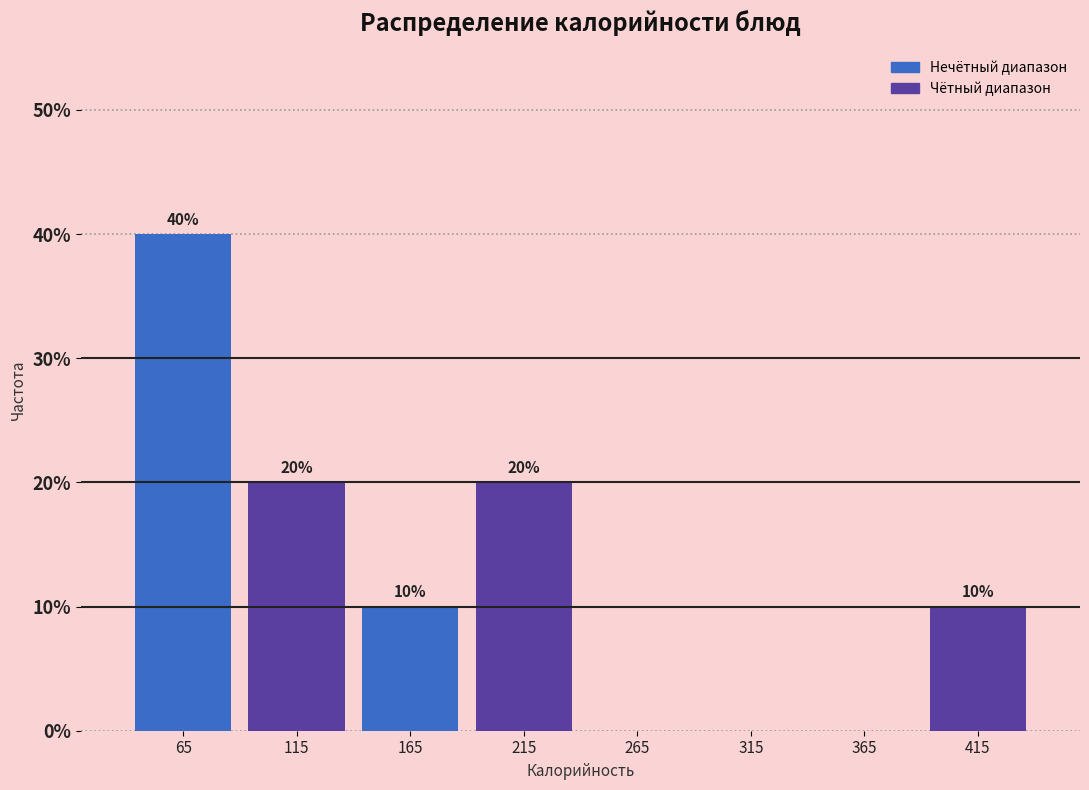

Over which range of the x-axis is the bar tallest?

40 to 90